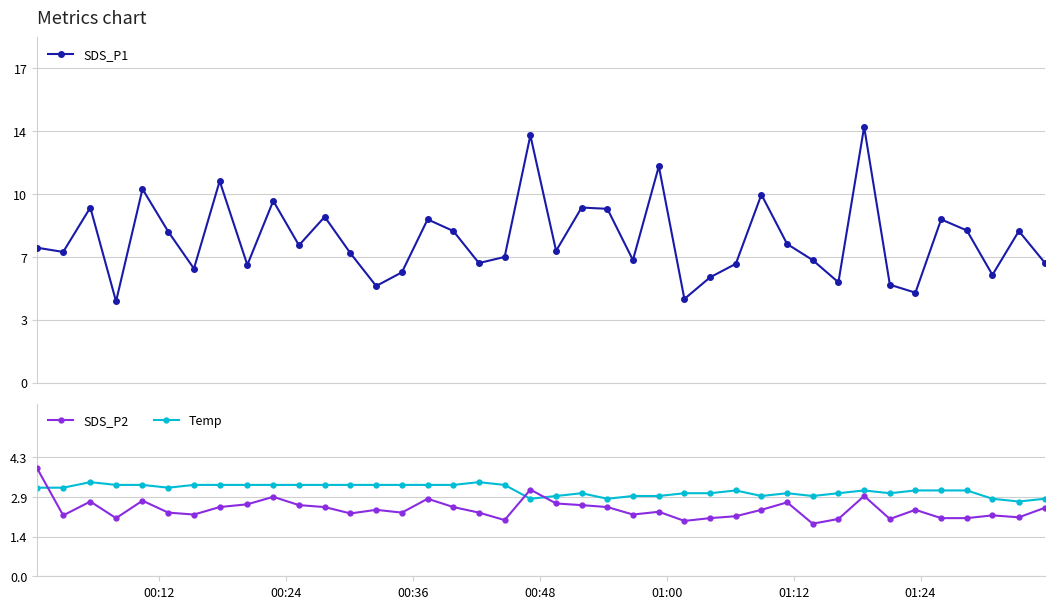

True or false: Temp has more than 1 interior local peaks.

True